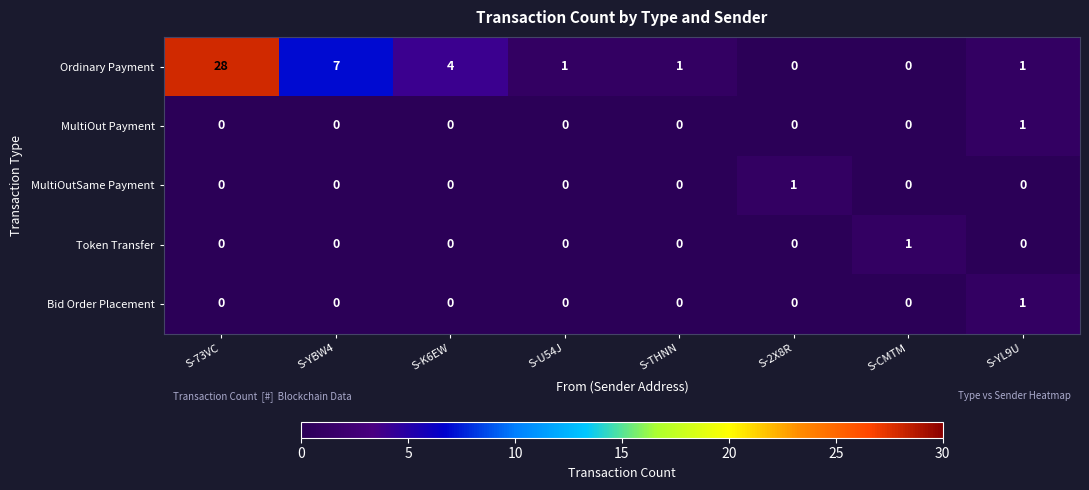

Count the MultiOut Payment values in the range 0 to 1.

8